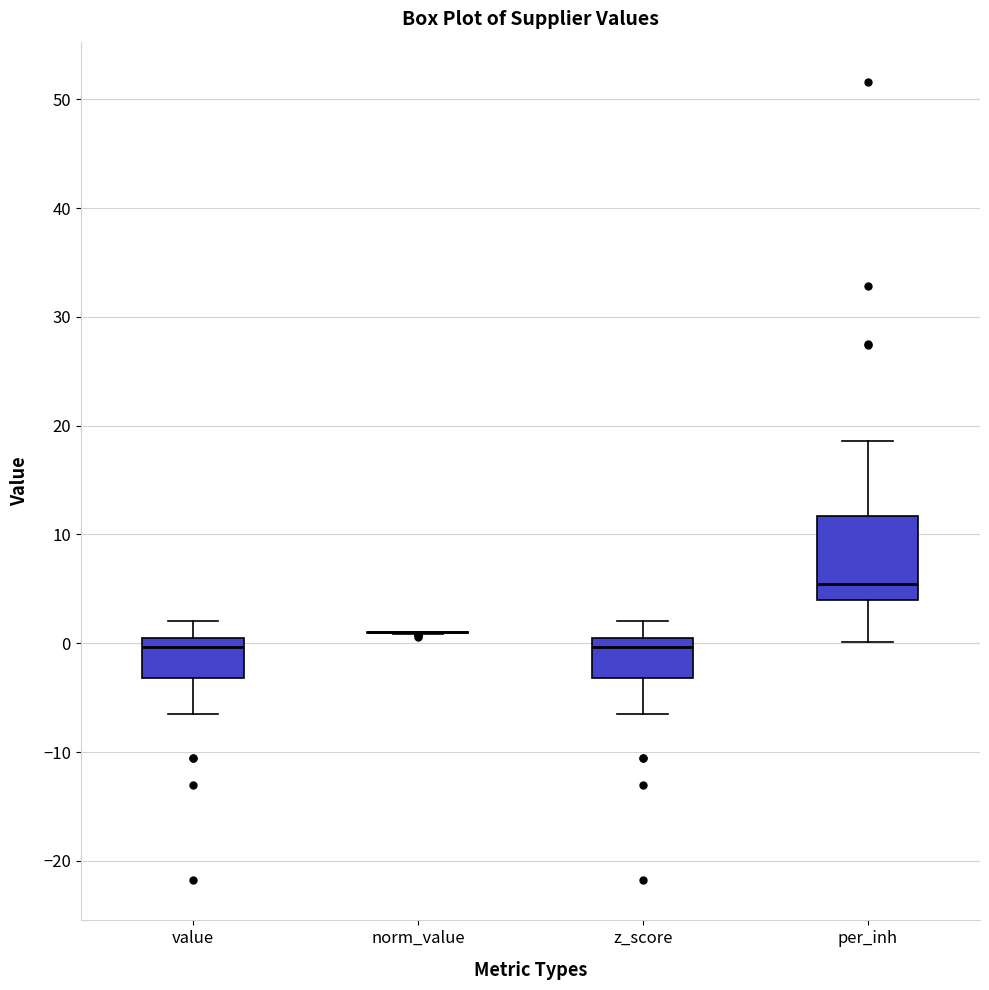

Comparing the boxes themselves (not the whiskers), which one is the tallest?

per_inh